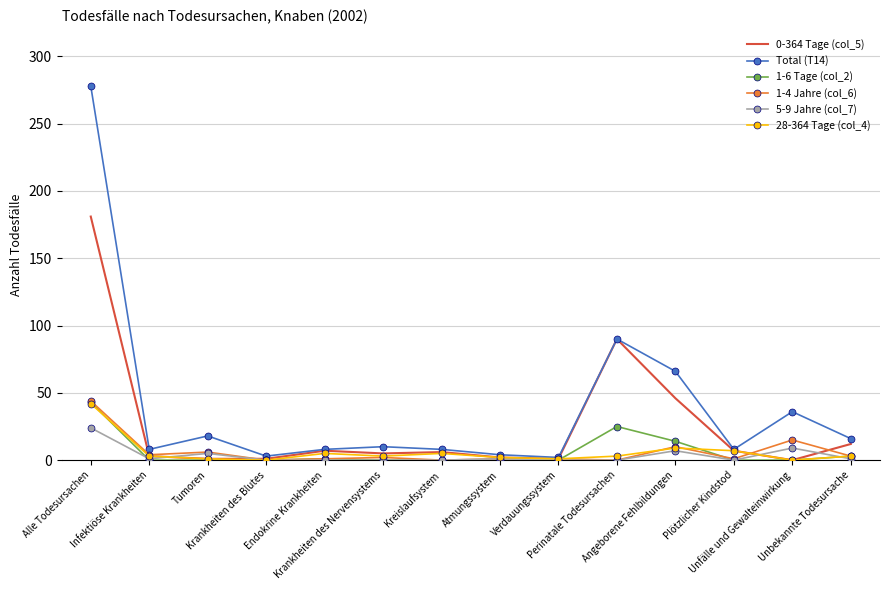

What is the greatest value displayed?

278